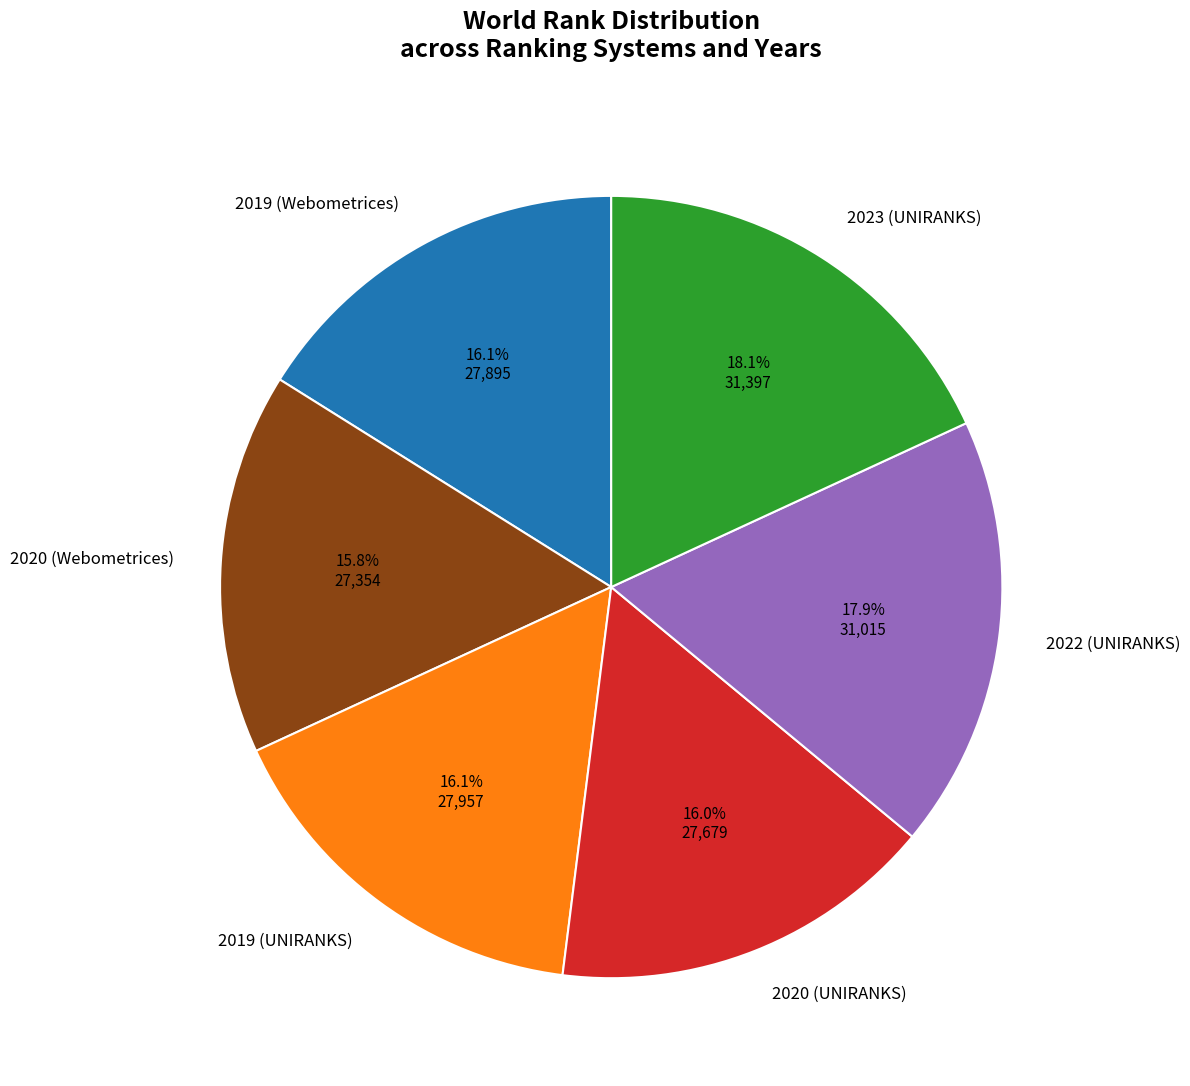

Which has a higher value, 2023 (UNIRANKS) or 2019 (Webometrices)?

2023 (UNIRANKS)